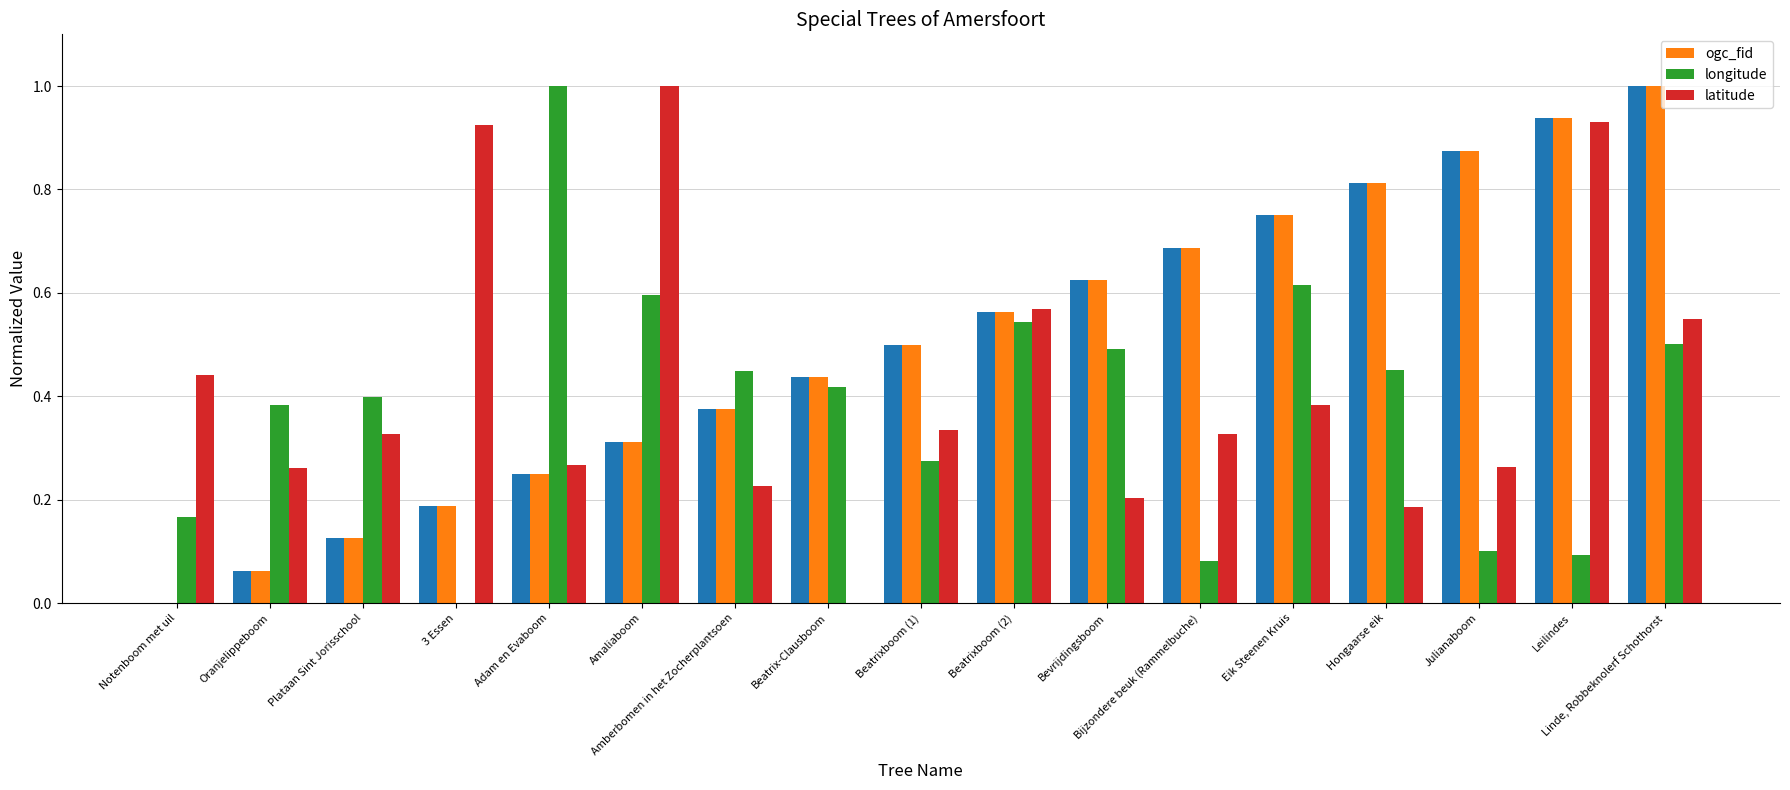

What is the difference between the maximum and minimum values in the ogc_fid series?

1.0